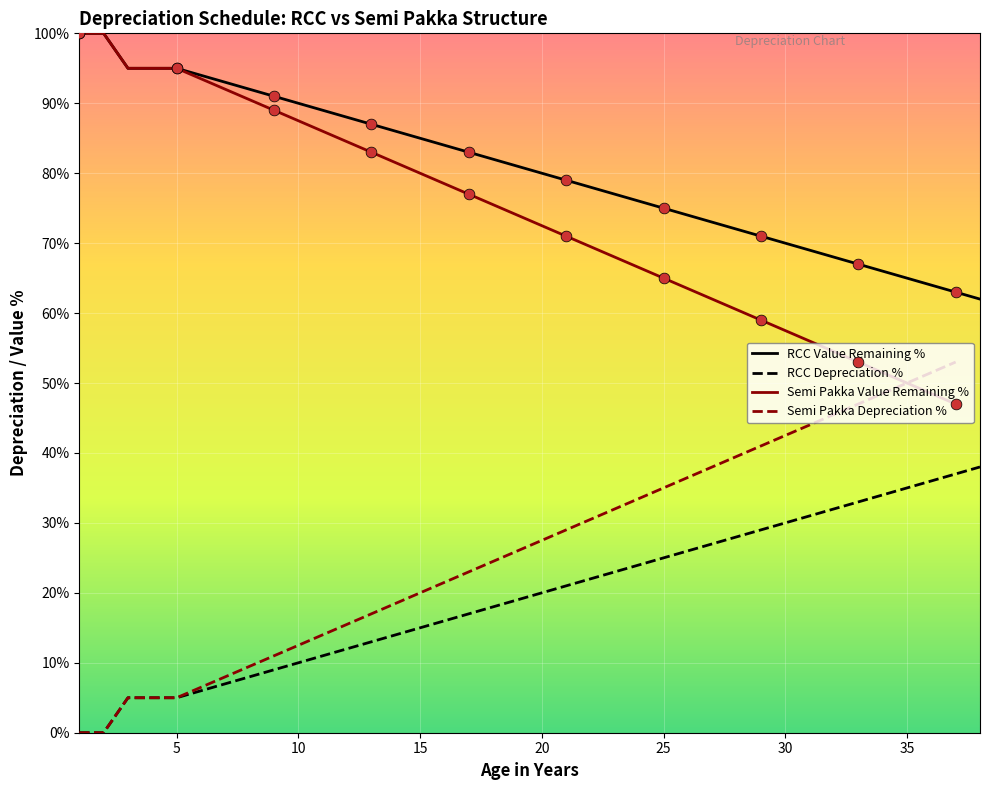

Is it true that RCC Value Remaining % equals 142 at 15?

False